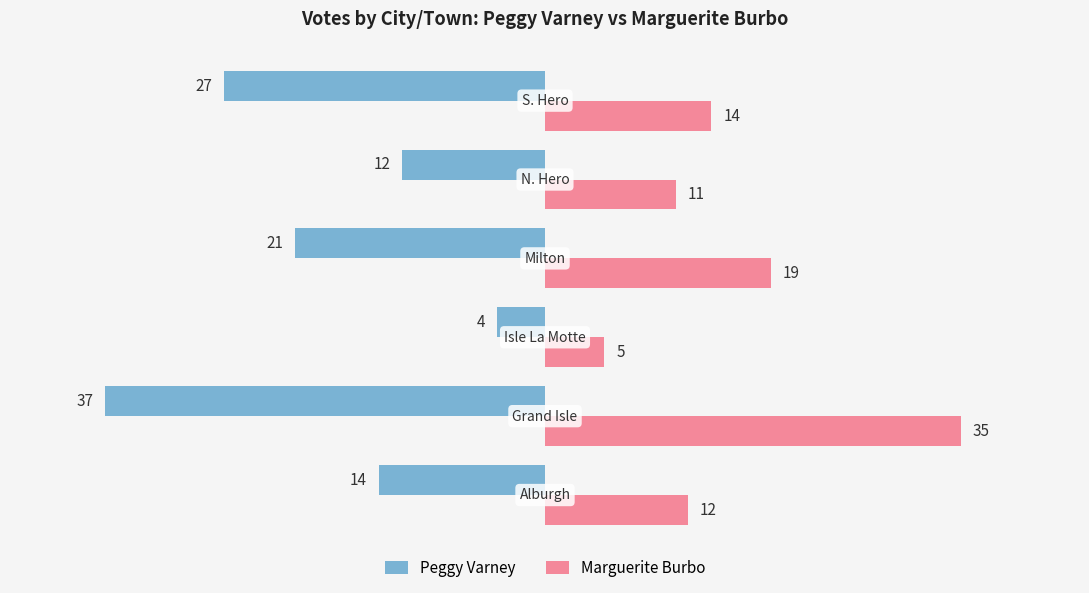

List the series in order of their overall mean, highest first.

Marguerite Burbo, Peggy Varney